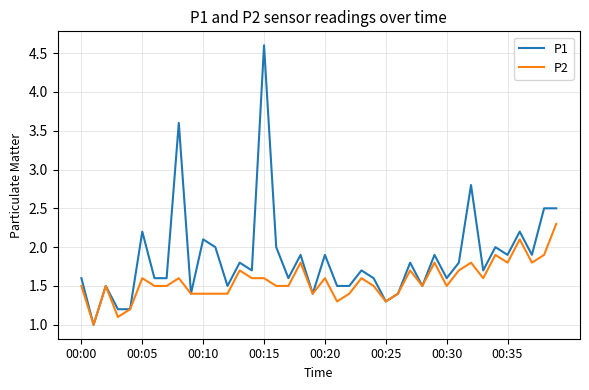

Which series has the largest range (max minus min)?

P1